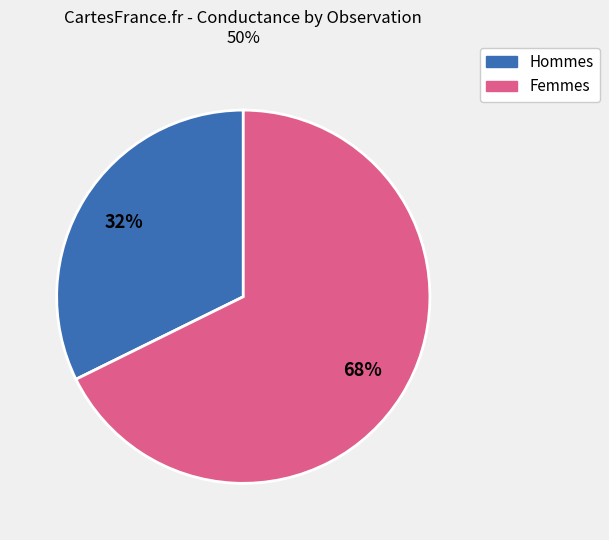

To the nearest percent, what is the average slice percentage?

50%